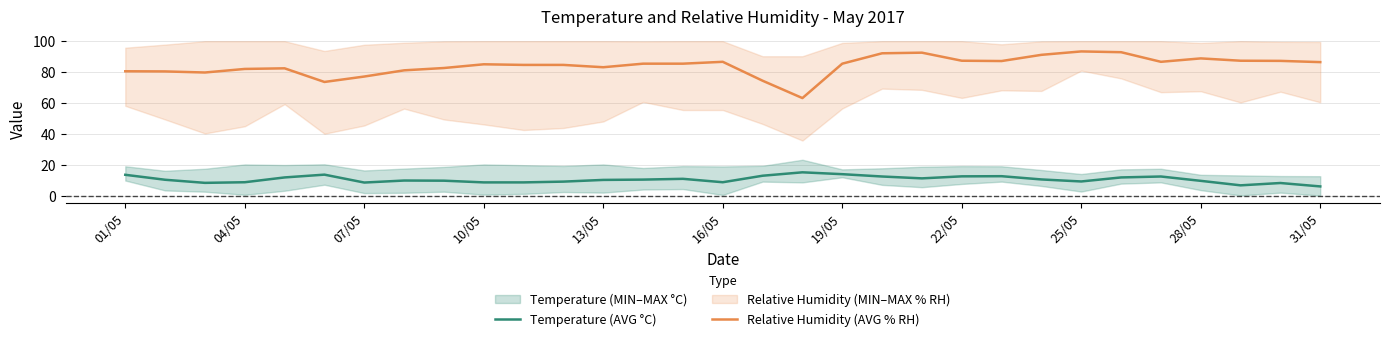

True or false: Temperature (AVG °C) has more than 0 interior local peaks.

True